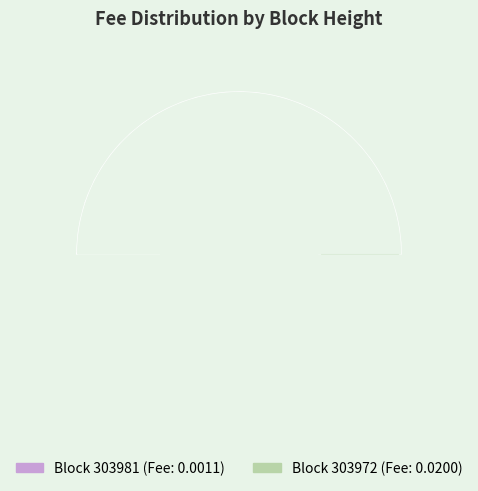

To the nearest percent, what is the difference between the 303972 and 303981 slice percentages?

90%